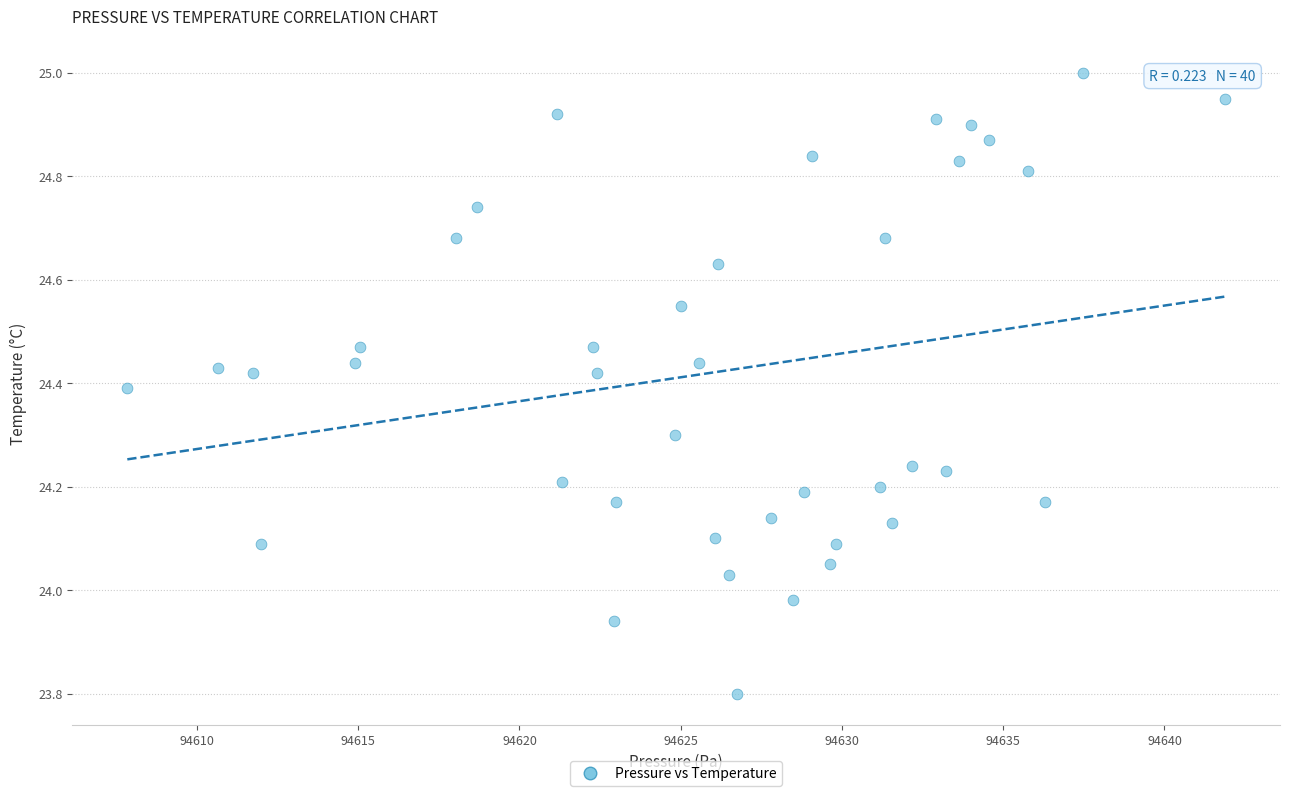

What is the range of Y values (max minus min)?

1.2